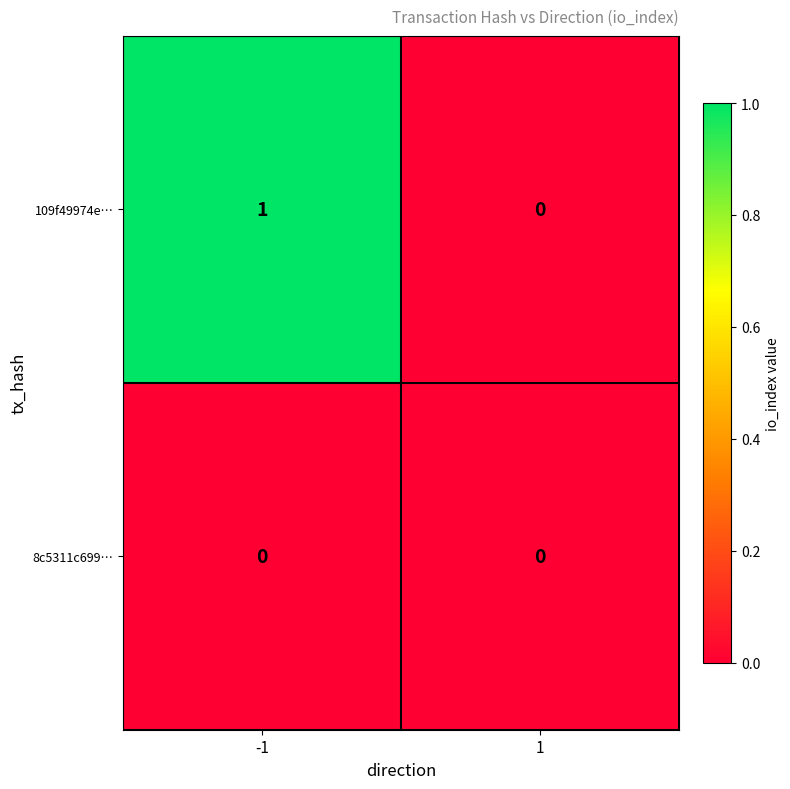

Rank the series by their average value, from highest to lowest.

109f49974e…, 8c5311c699…